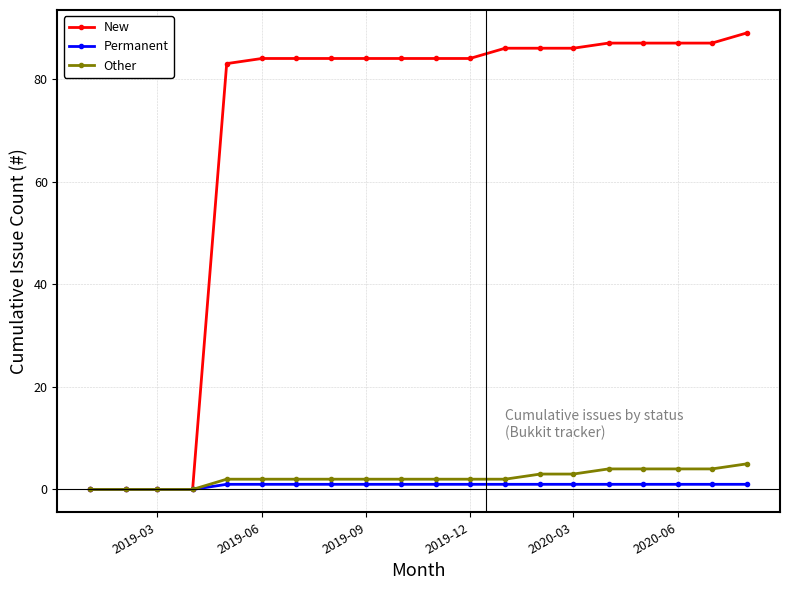

Rank the series by their maximum value, from lowest to highest.

Permanent, Other, New